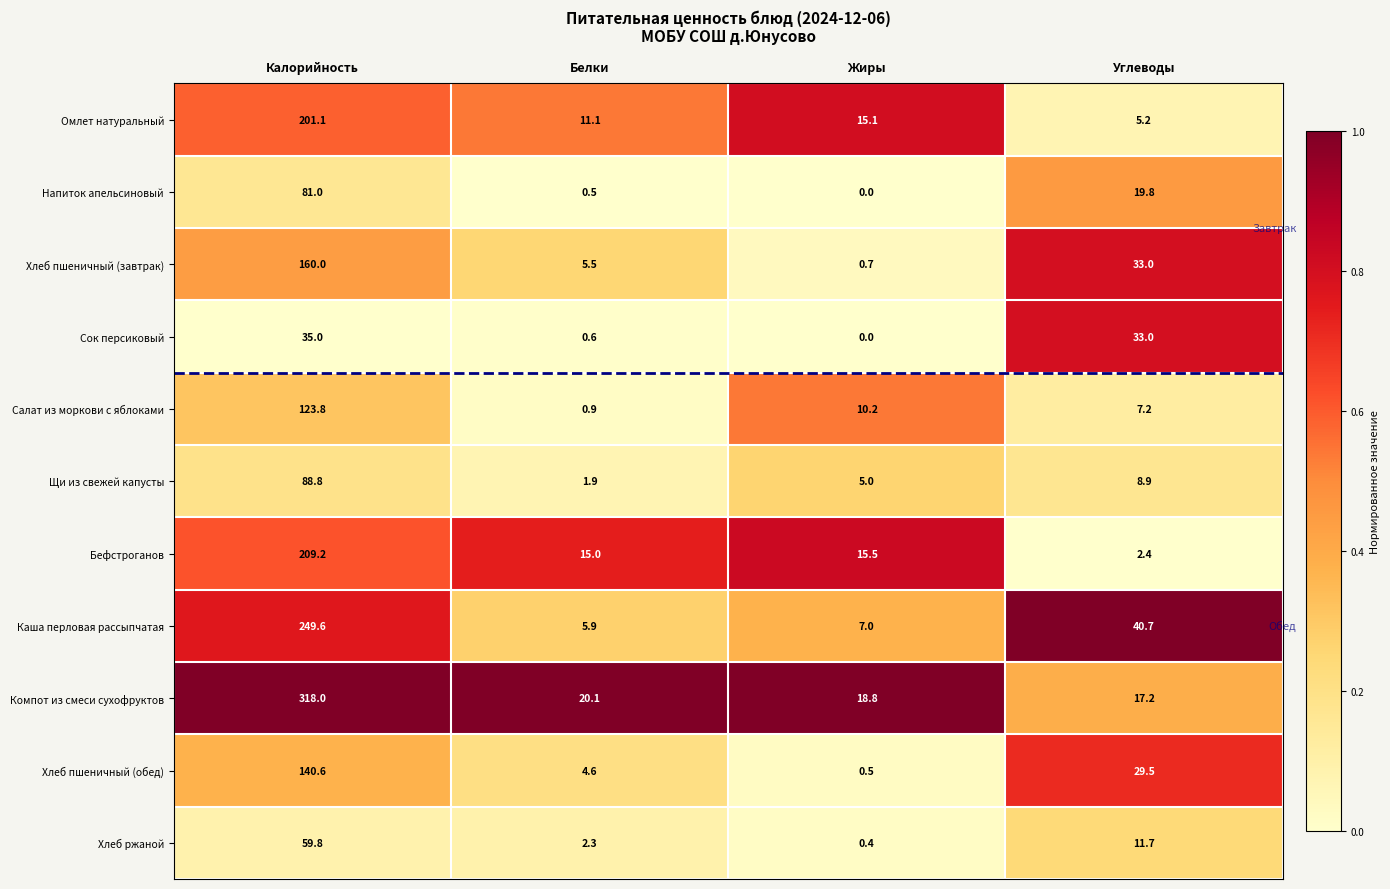

Count the number of categories in the chart.

4